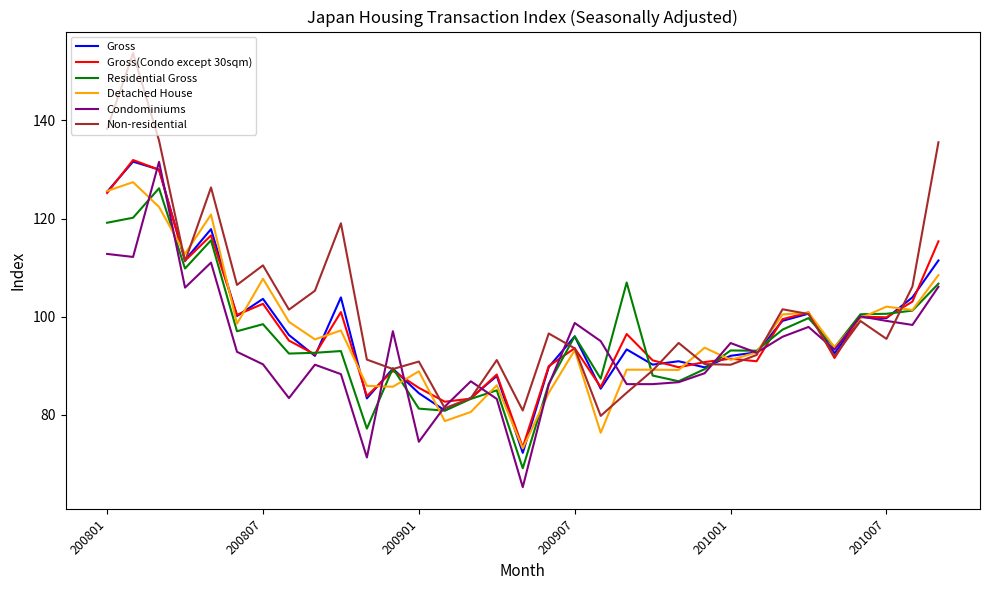

Where does the Condominiums series first go above 92?

200801